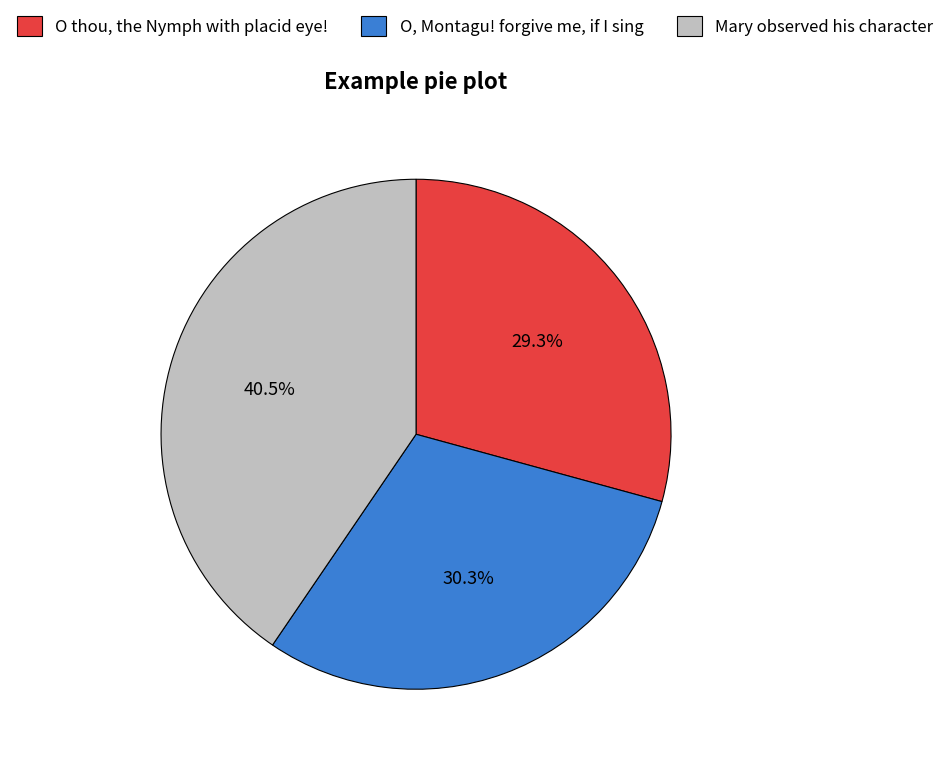

Does any single category account for the majority?

No